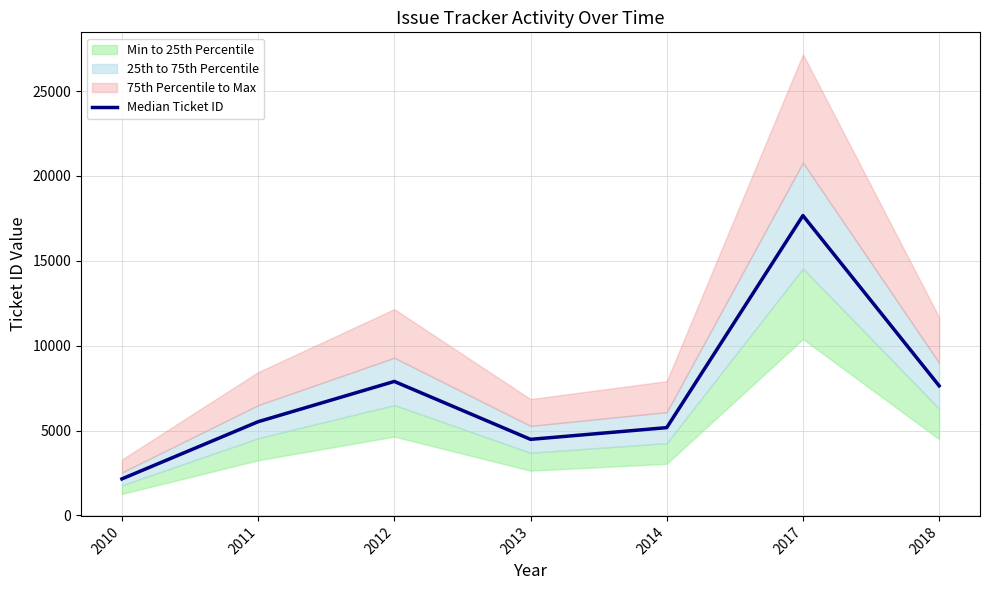

What is the change in value from 2012 to 2018?

-257.5